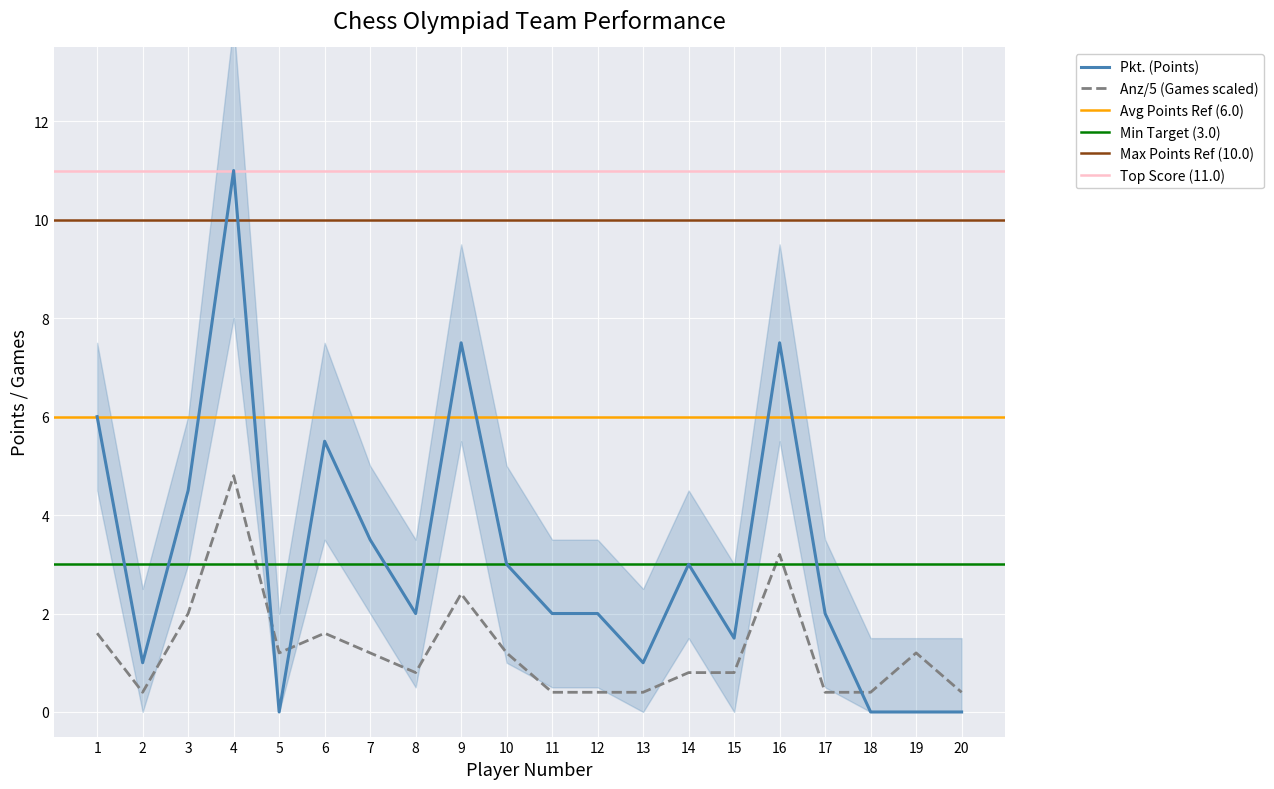

Reading left to right, what are all the values shown in this chart?

Pkt. (Points): 1=6.0	2=1.0	3=4.5	4=11.0	5=0.0	6=5.5	7=3.5	8=2.0	9=7.5	10=3.0	11=2.0	12=2.0	13=1.0	14=3.0	15=1.5	16=7.5	17=2.0	18=0.0	19=0.0	20=0.0
Anz (Games): 1=1.6	2=0.4	3=2.0	4=4.8	5=1.2	6=1.6	7=1.2	8=0.8	9=2.4	10=1.2	11=0.4	12=0.4	13=0.4	14=0.8	15=0.8	16=3.2	17=0.4	18=0.4	19=1.2	20=0.4